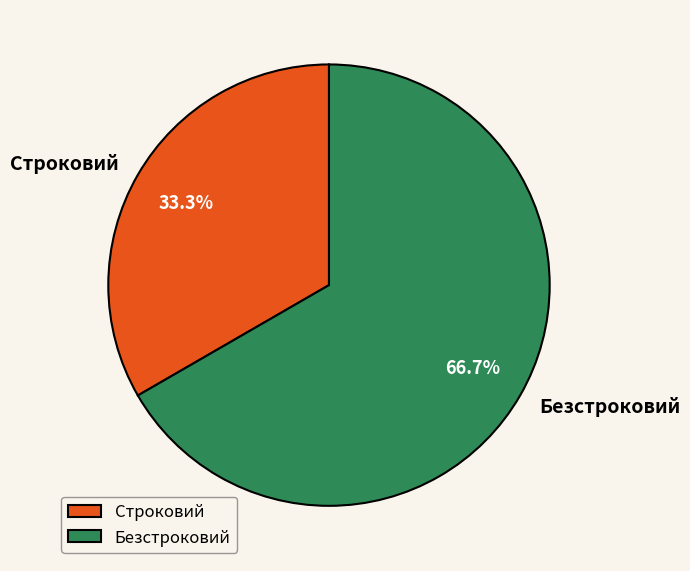

To the nearest percent, what is the difference between the largest and smallest slice percentages?

33%